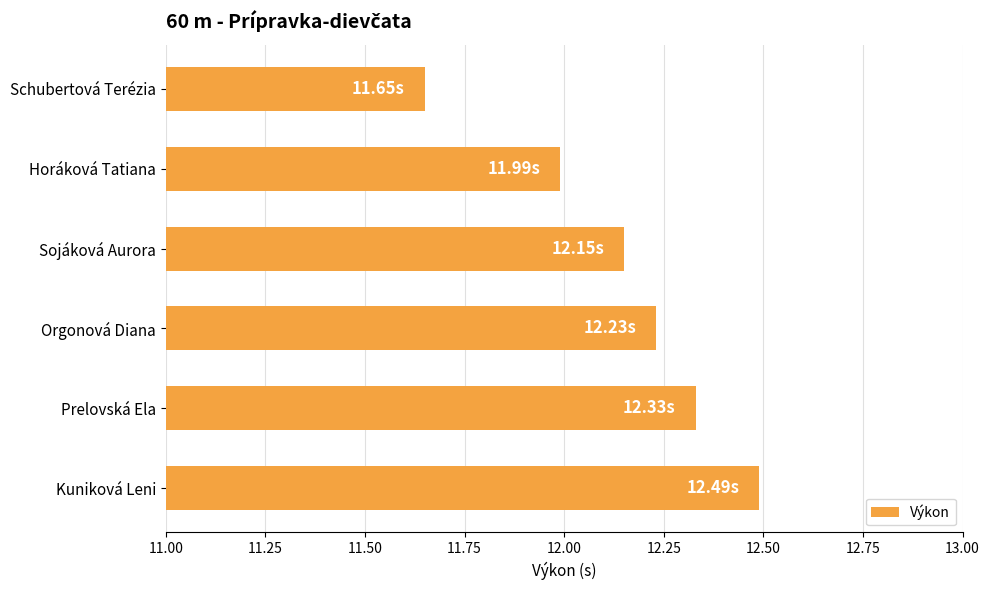

What is the label of the 6th bar from the bottom?

Schubertová Terézia